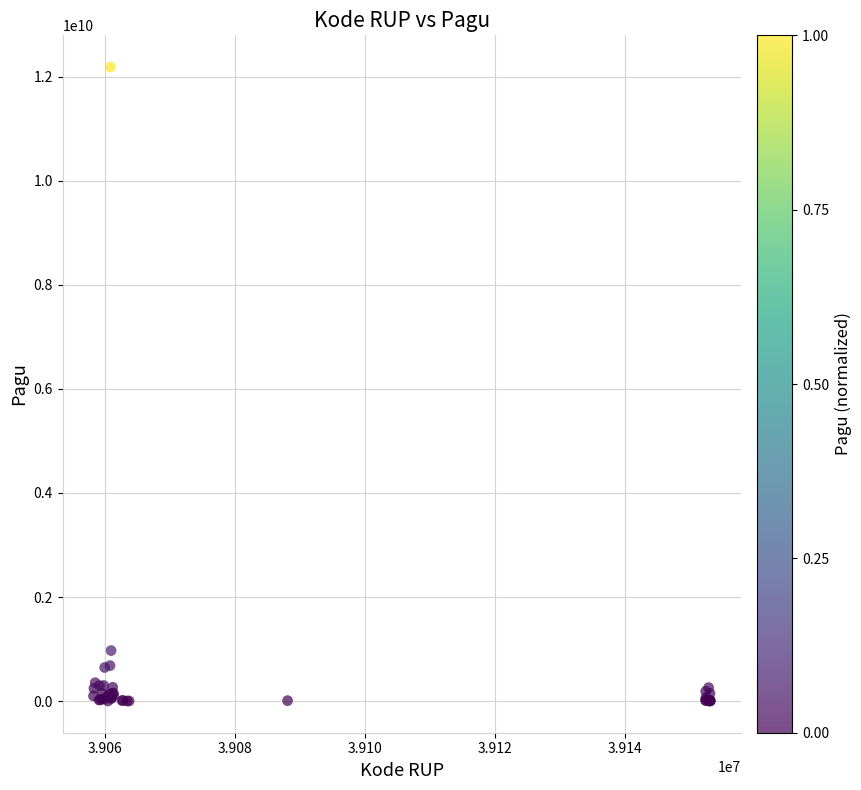

What Y value in the scatter plot is closest to 6092566000?

971640000